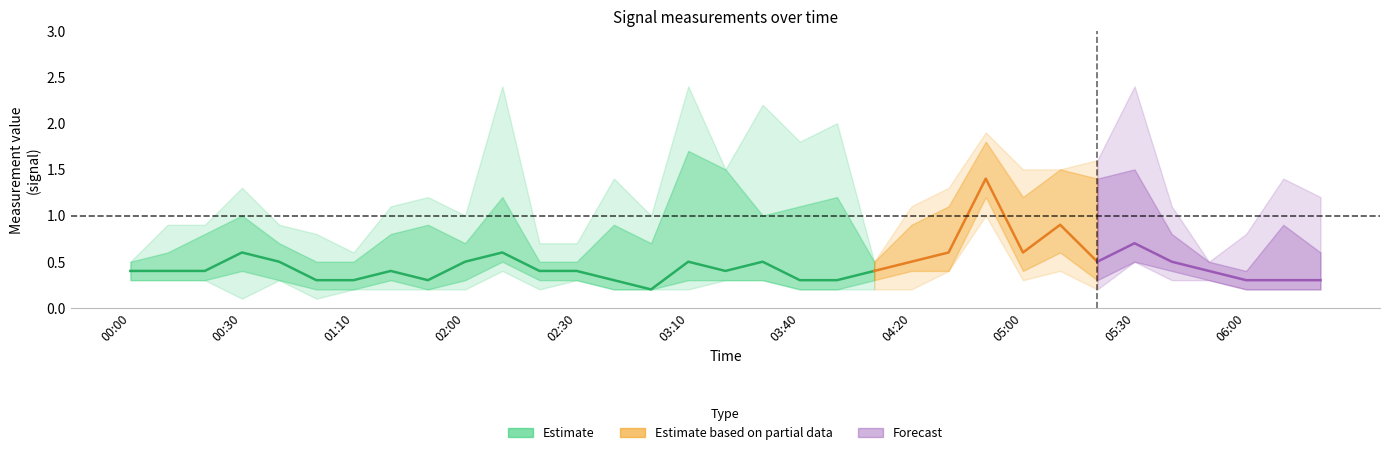

True or false: upper1 has more than 2 points higher than both neighbors.

True